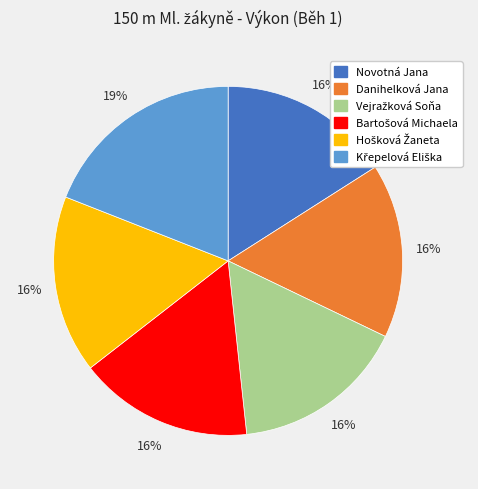

What percentage is the Novotná Jana slice, to the nearest percent?

16%